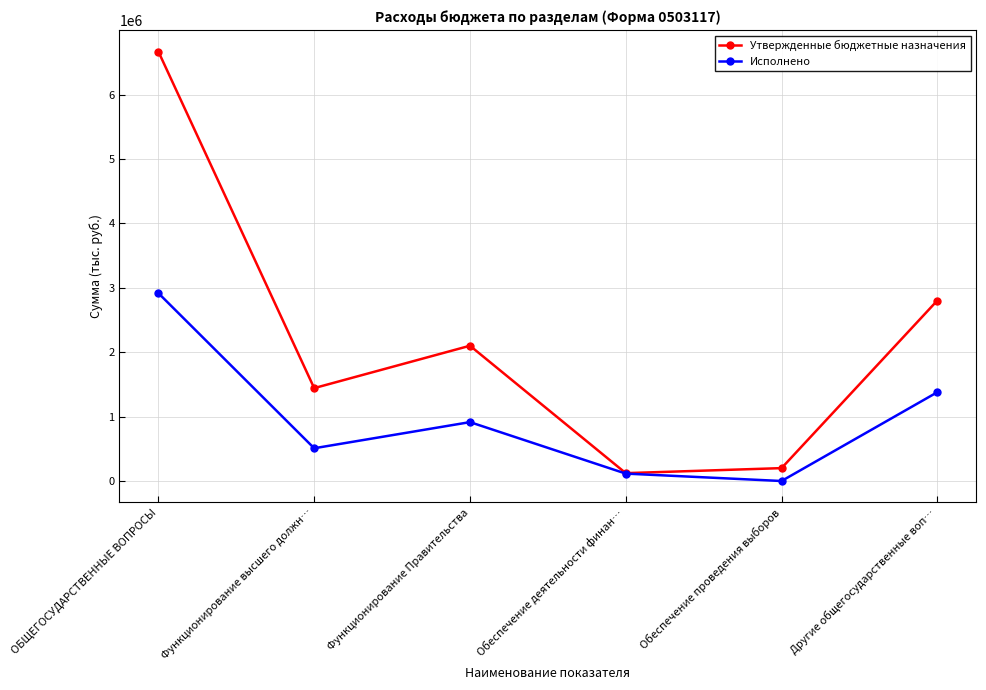

Reading left to right, what are all the values shown in this chart?

Утвержденные бюджетные назначения: 6666020.0	1442000.0	2100000.0	122000.0	200000.0	2802020.0
Исполнено: 2916136.0	508479.7	914125.4	115000.0	0.0	1378531.0